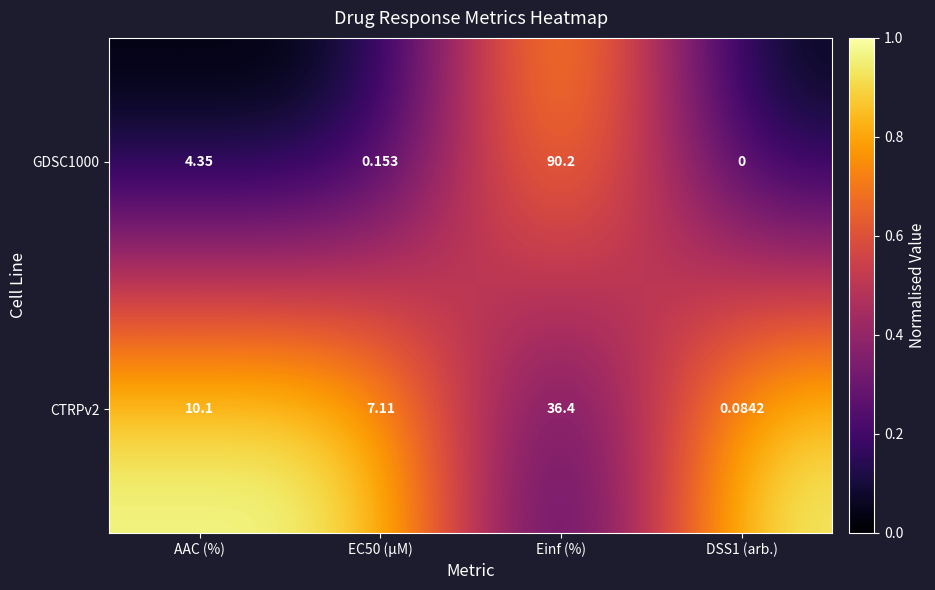

Rank the series by their maximum value, from lowest to highest.

CTRPv2, GDSC1000